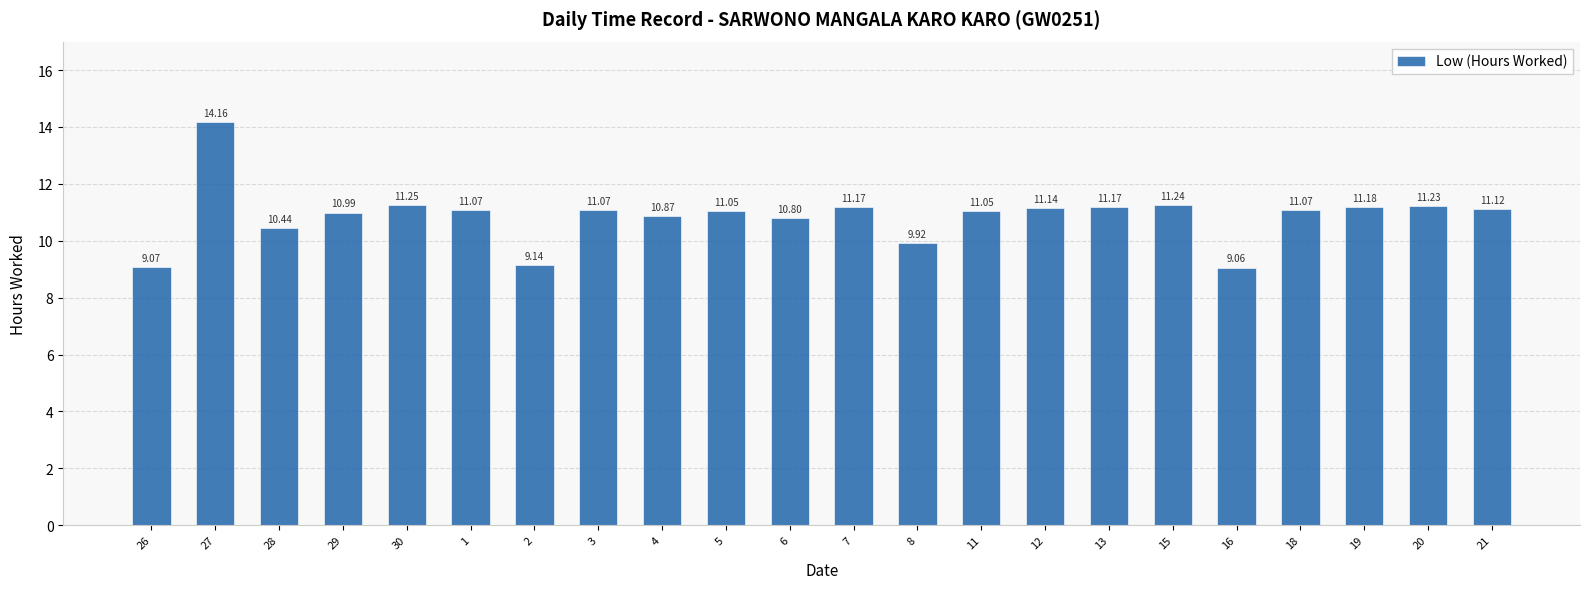

What is the change in value from 29 to 5?

+0.1